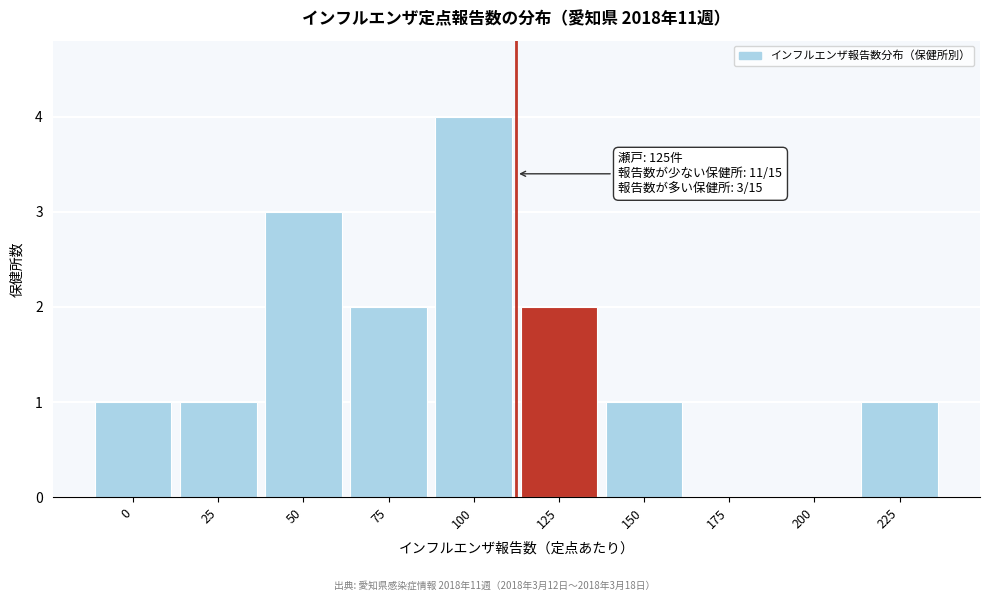

Reading left to right, extract all data points from this chart.

0=1	25=1	50=3	75=2	100=4	125=2	150=1	175=0	200=0	225=1